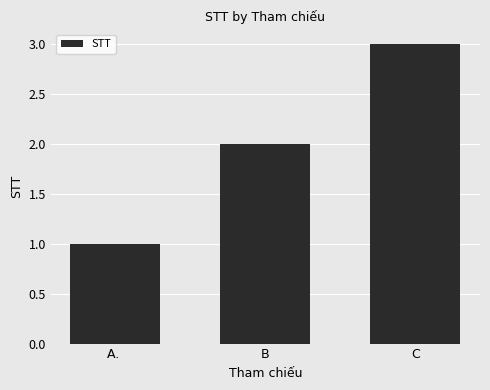

How many distinct data groups are displayed?

1